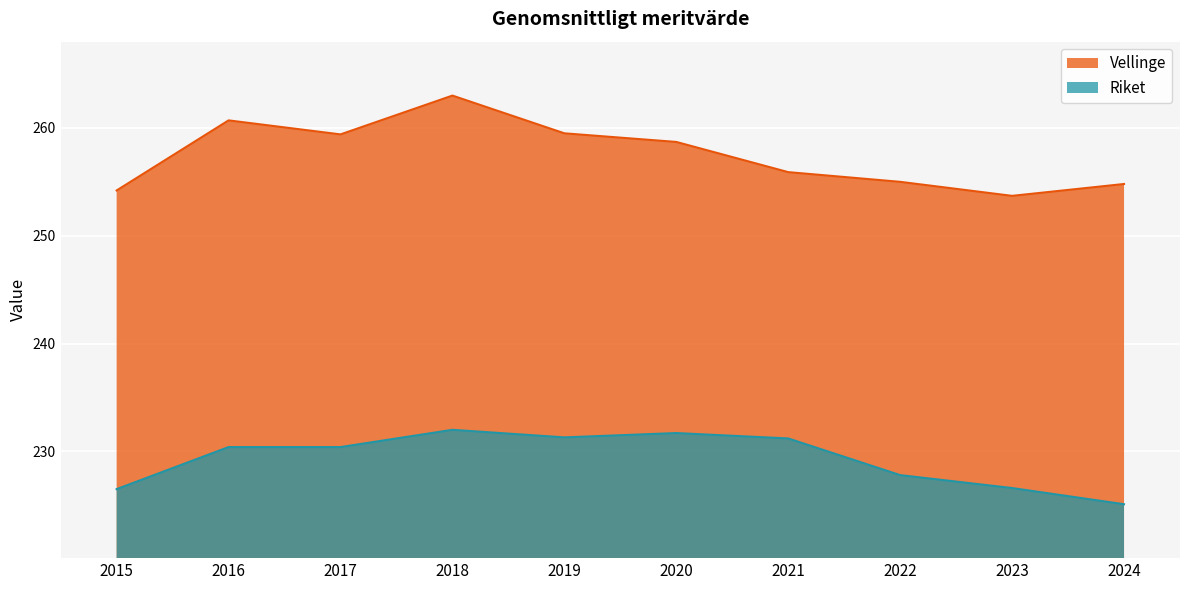

What is the value of the Vellinge point at the 6th from the left?

258.7